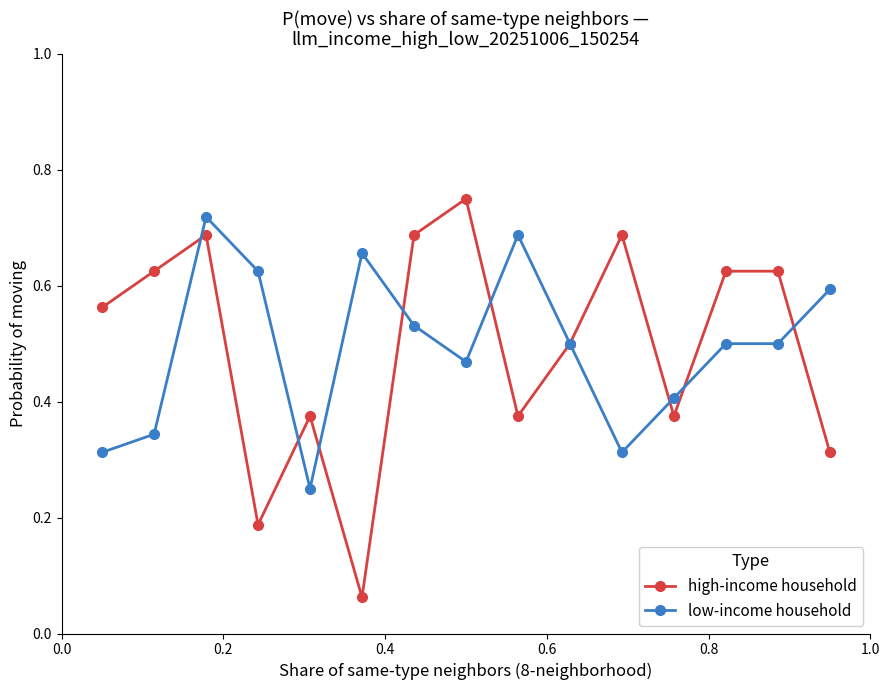

True or false: low-income household has more than 2 interior local peaks.

True